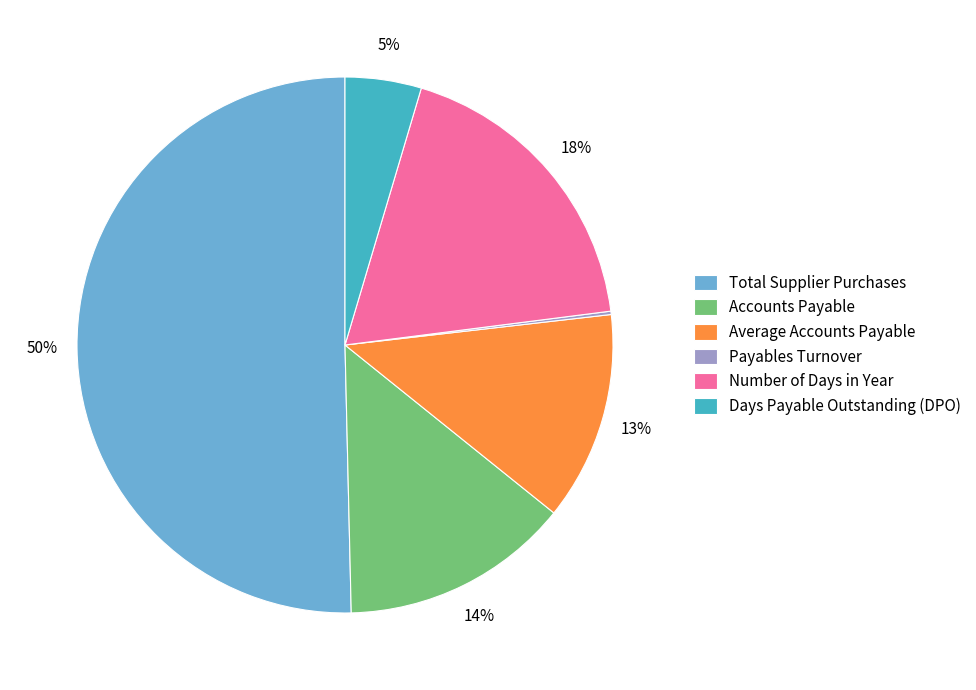

Is it true that Number of Days in Year is 18% of the pie?

True